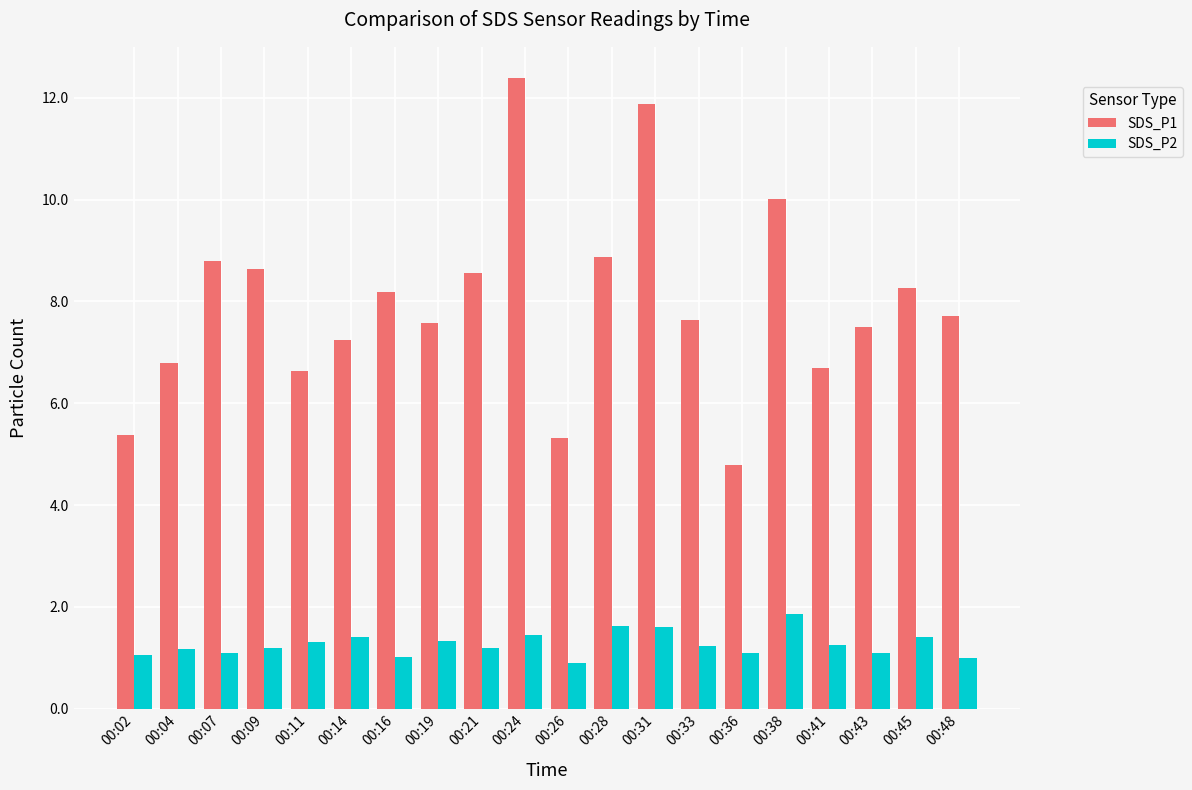

Count the number of data series in this chart.

2